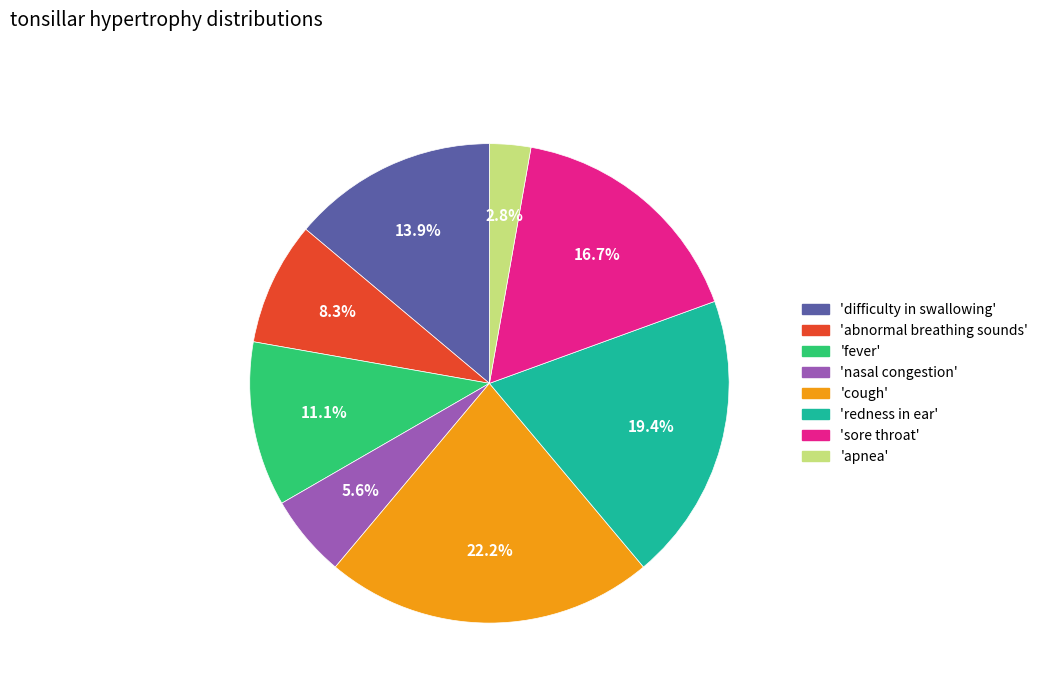

Is there a majority slice in this chart?

No